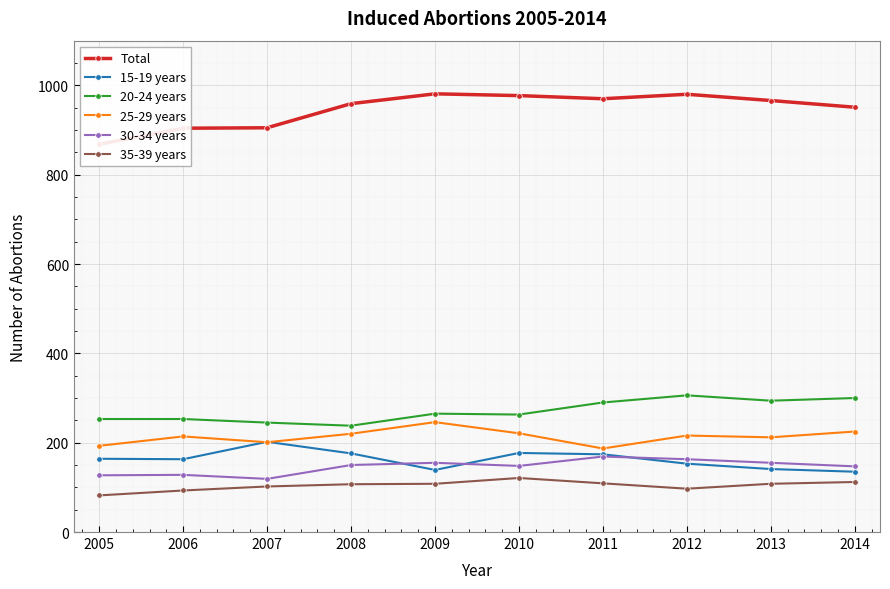

At how many categories does at least one series exceed 416?

10